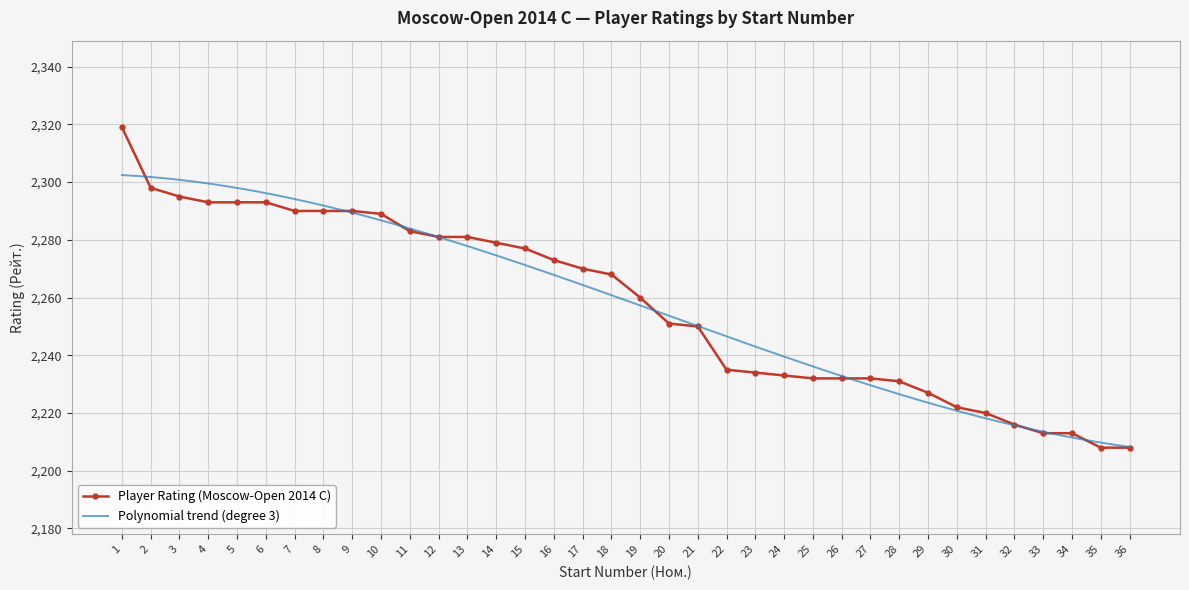

Is it true that the value at 23 is 3670?

False